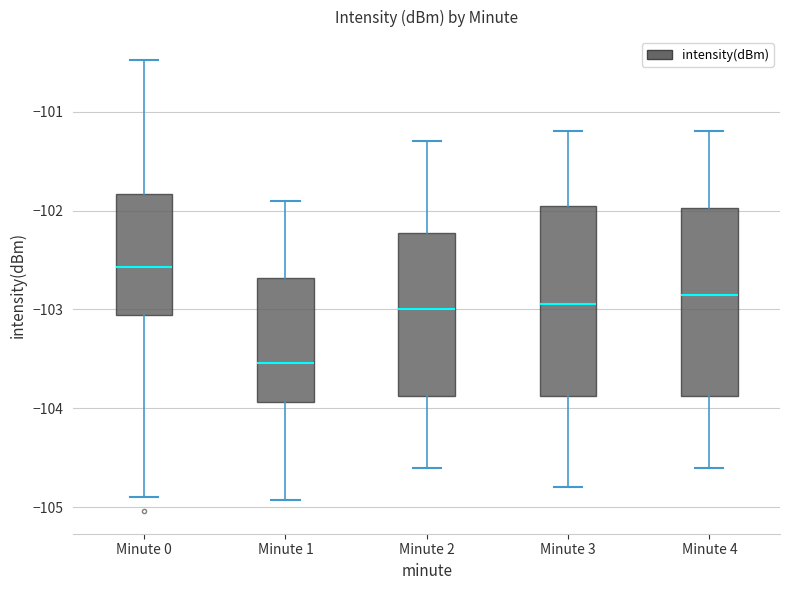

Where is the upper edge of the box for Minute 1 on the y-axis? The values are not printed on the chart, so give them approximately, as read against the axis.

-102.7